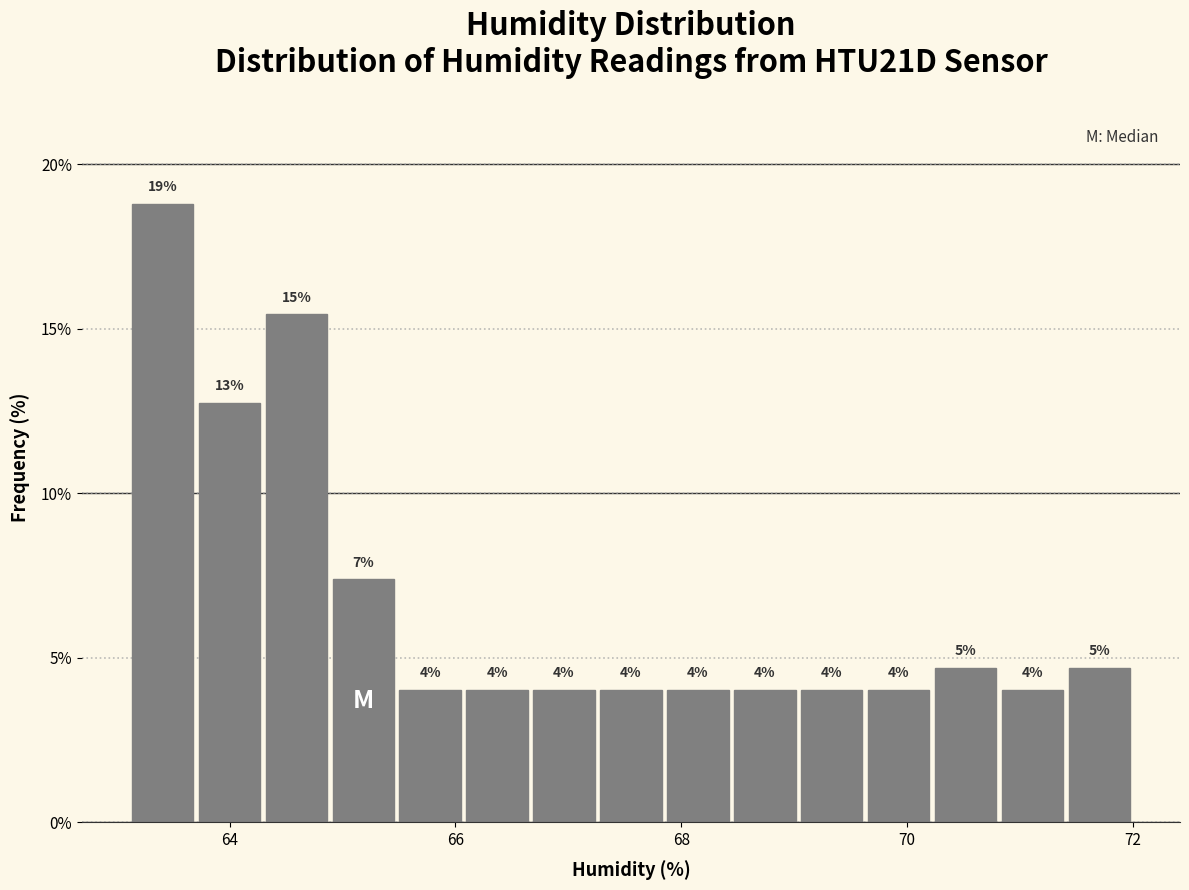

Around what value on the x-axis is the tallest bar? Give the approximate position of its centre, as read against the axis.

63.4